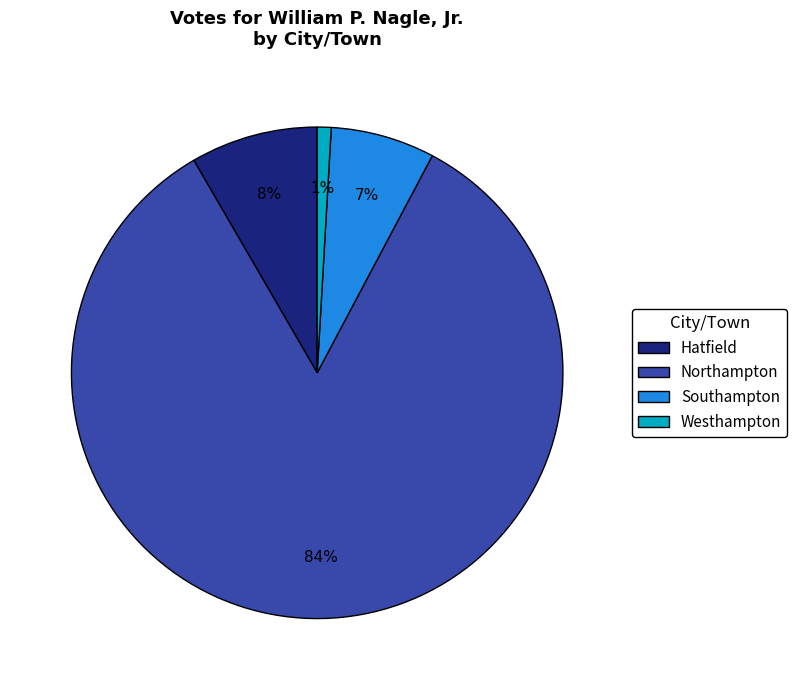

Count the number of slices in the pie.

4